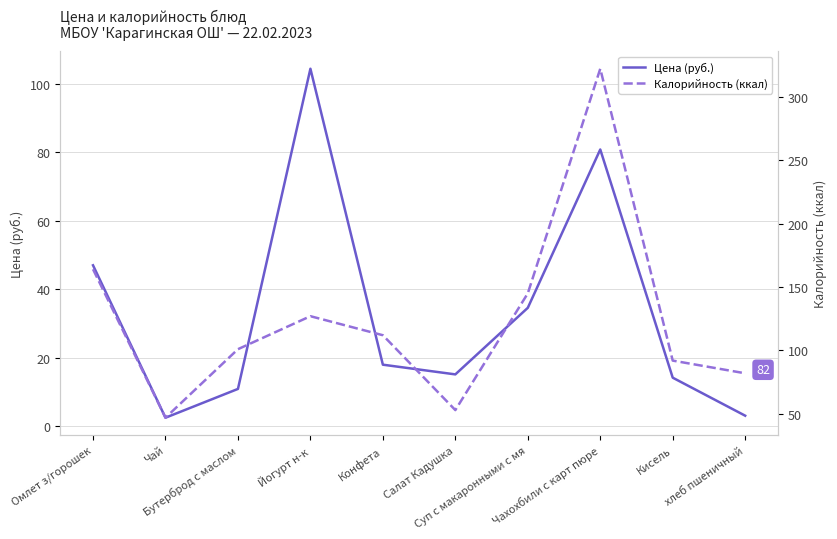

Between Бутерброд с маслом and Суп с макаронными с мя, which series saw the biggest shift?

Калорийность (ккал)